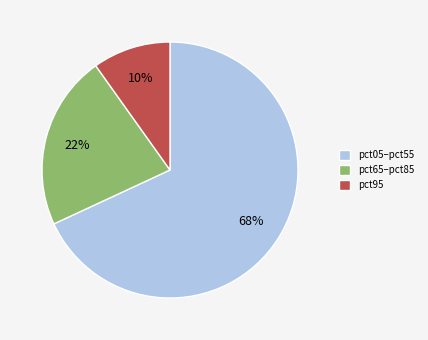

Which category has the smallest portion of the pie?

pct95